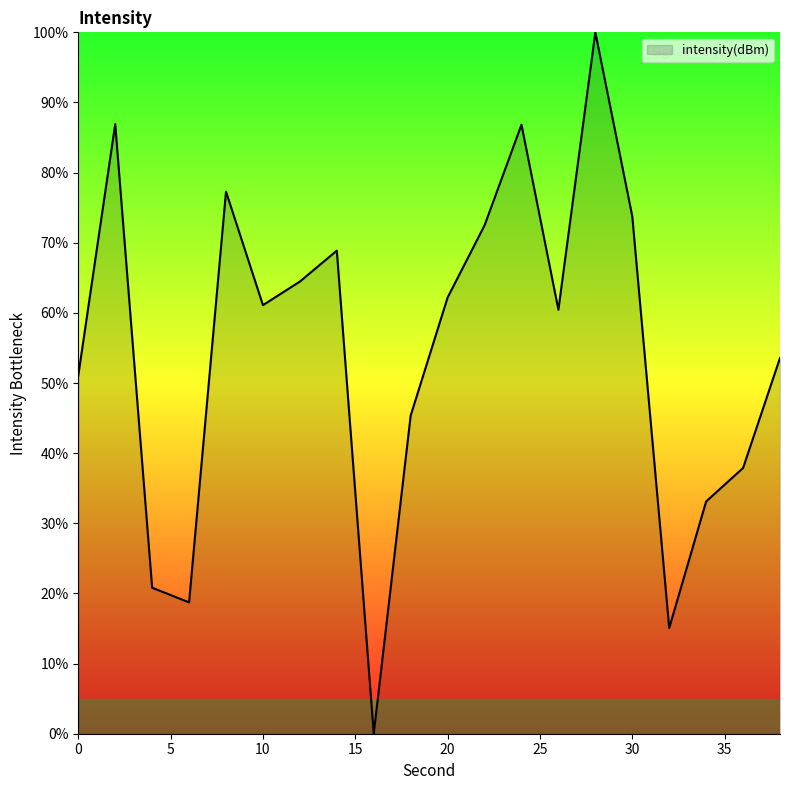

How many lines are shown in the chart?

1